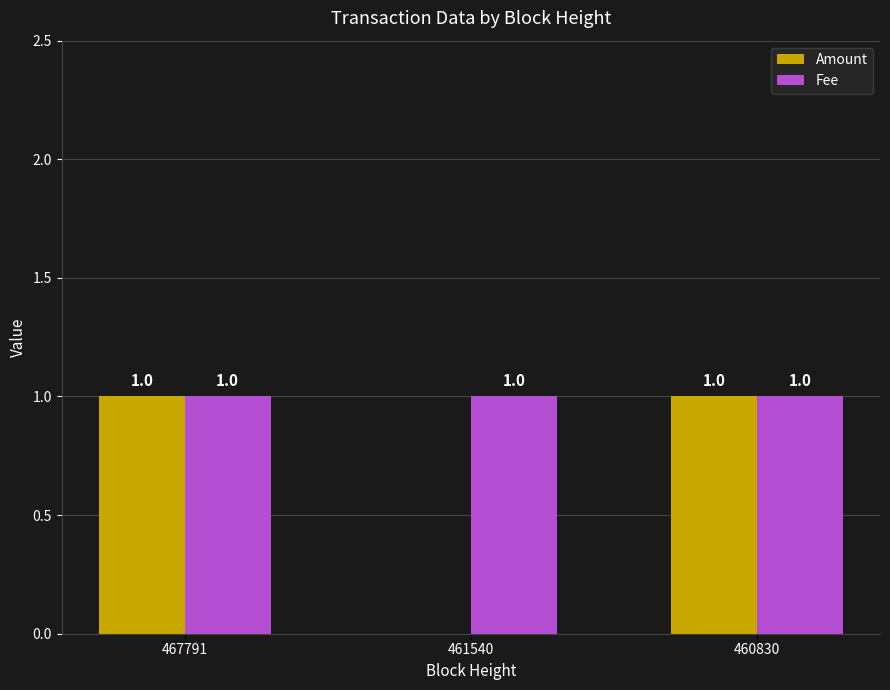

Which series changed the most between 461540 and 460830?

Amount